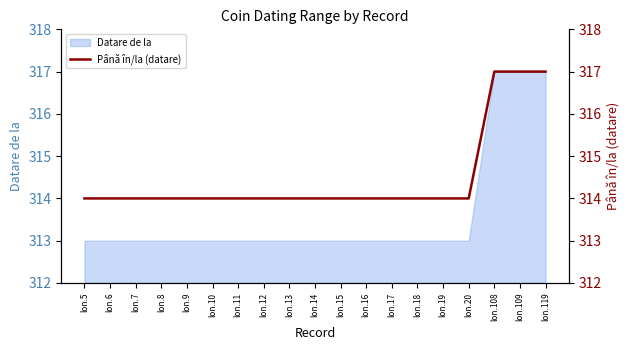

Which category has the highest value across all series?

lon.108